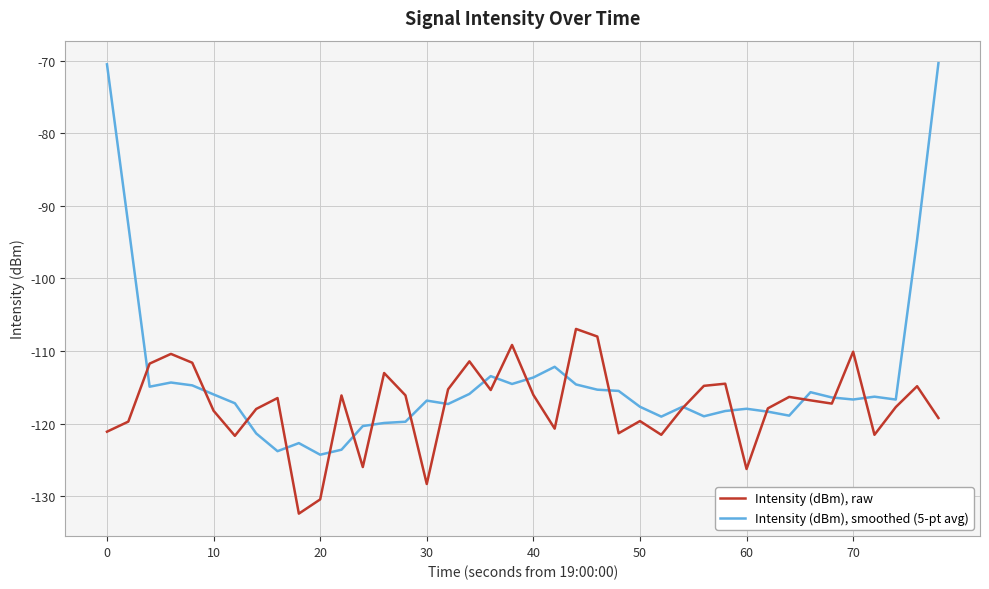

True or false: Intensity (dBm), smoothed (5-pt avg) and Intensity (dBm), raw cross at least once.

True